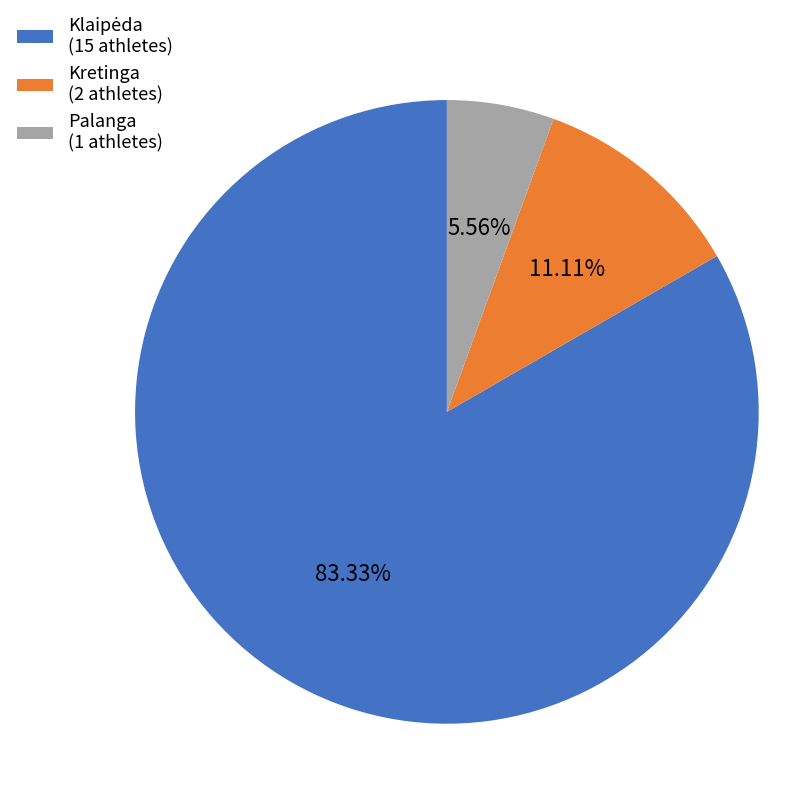

Is there a majority slice in this chart?

Yes